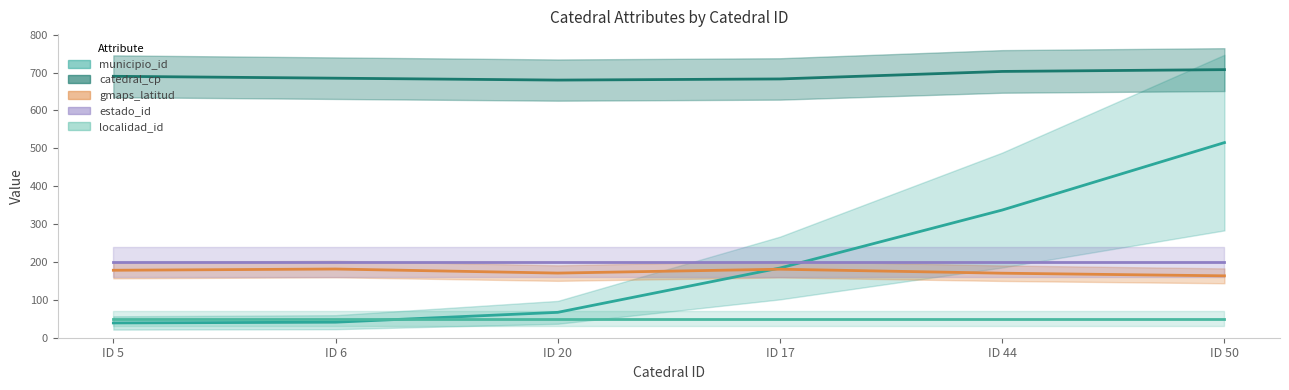

True or false: catedral_cp and municipio_id intersect in this chart.

False